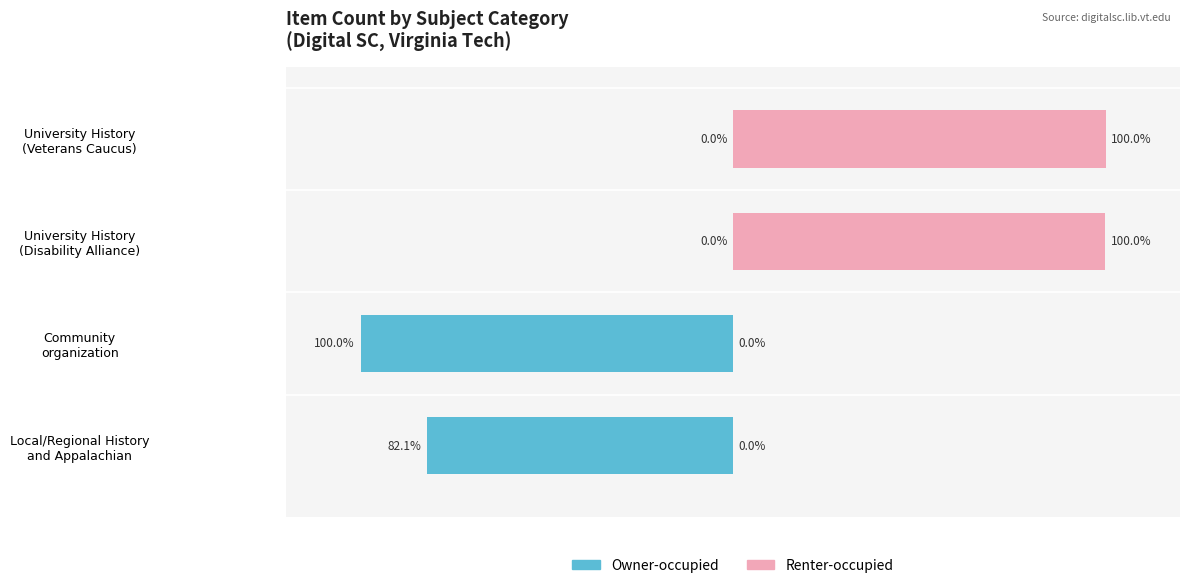

How many bars are there in each group?

2